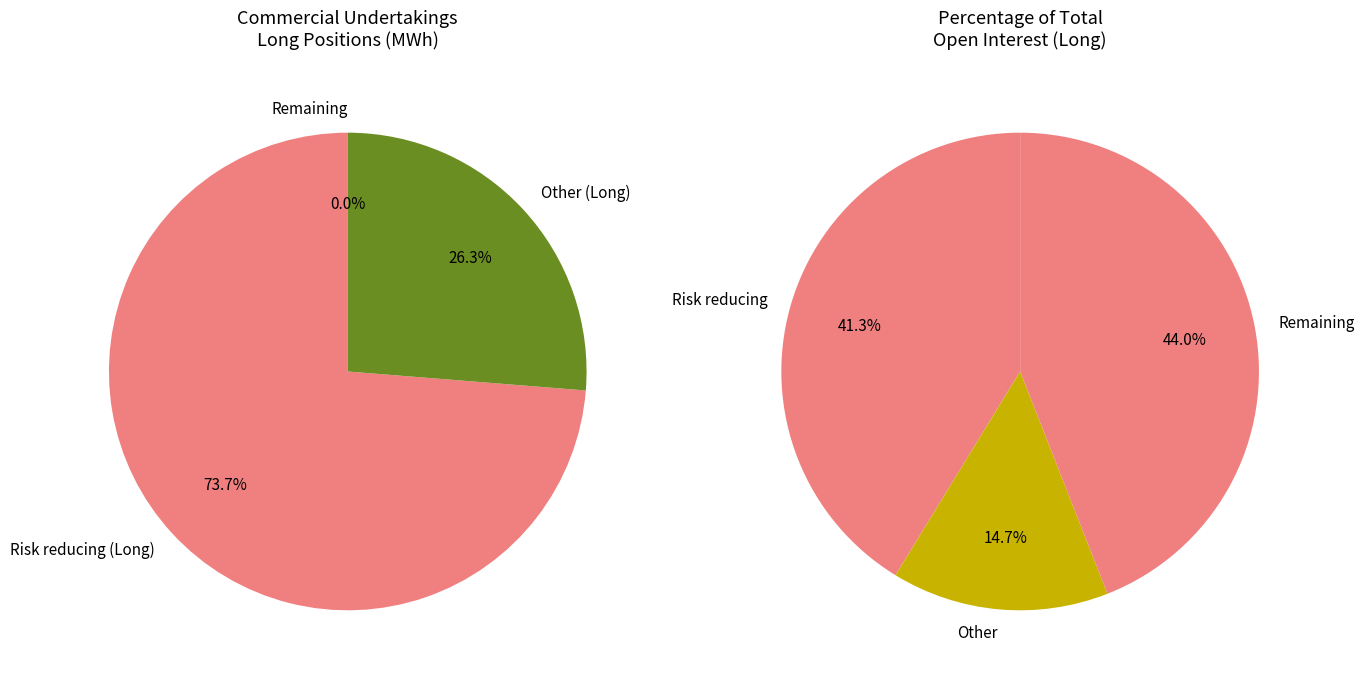

To the nearest percent, what is the difference between the largest and smallest slice percentages?

74%